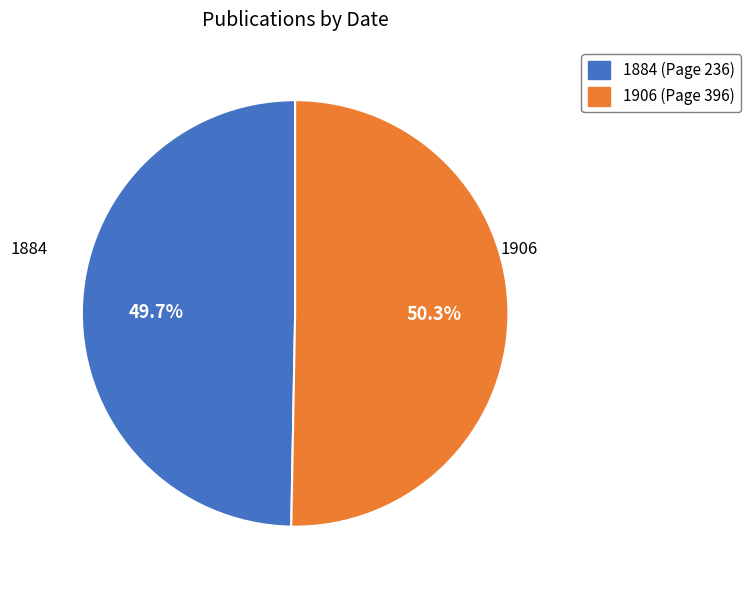

True or false: 1884 accounts for 44% of the total.

False